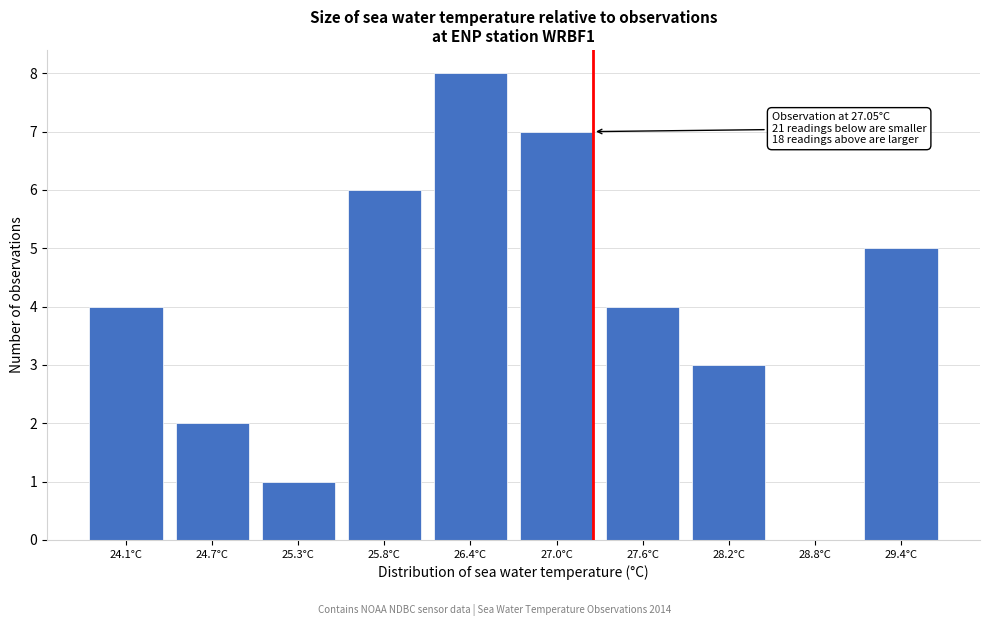

Reading left to right, list all the values displayed in this chart.

24.1°C=4	24.7°C=2	25.3°C=1	25.8°C=6	26.4°C=8	27.0°C=7	27.6°C=4	28.2°C=3	28.8°C=0	29.4°C=5